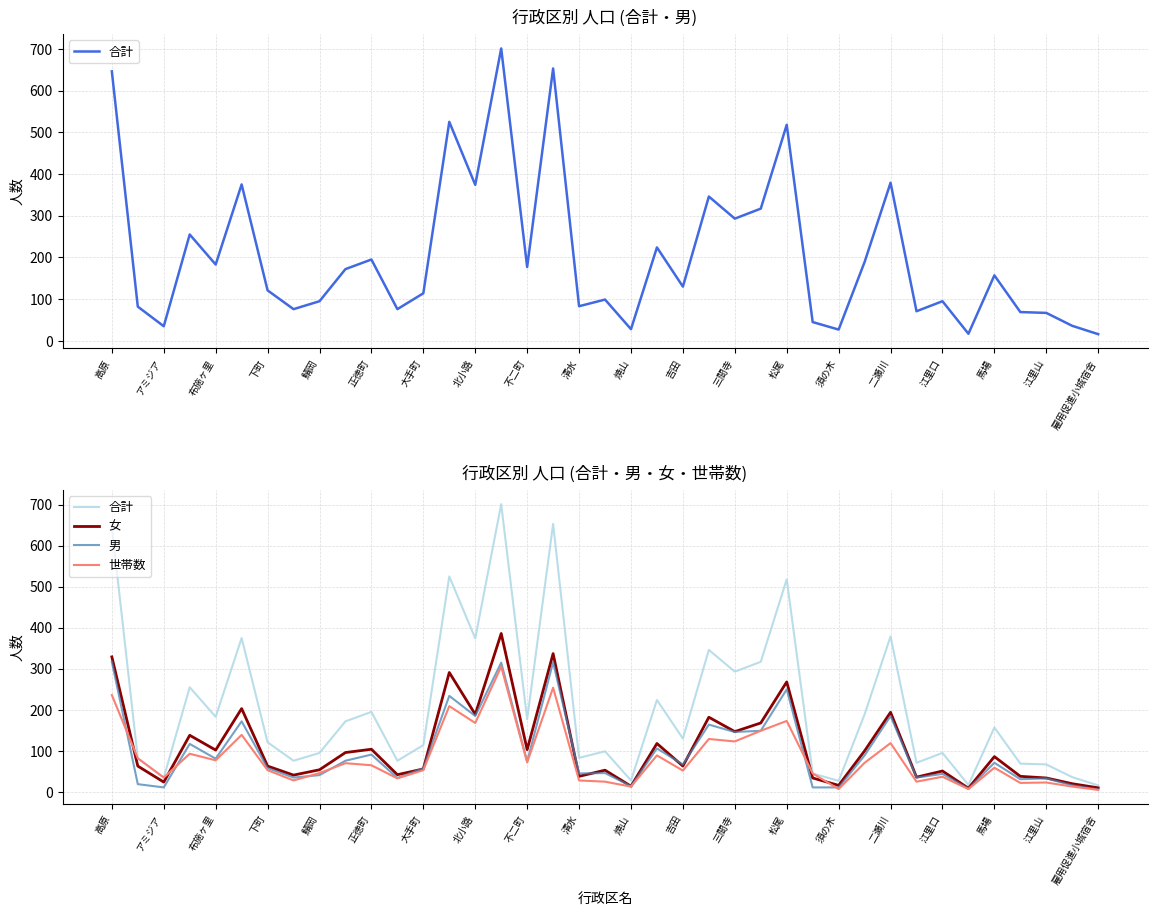

What is the sum of all 合計 values?

8061